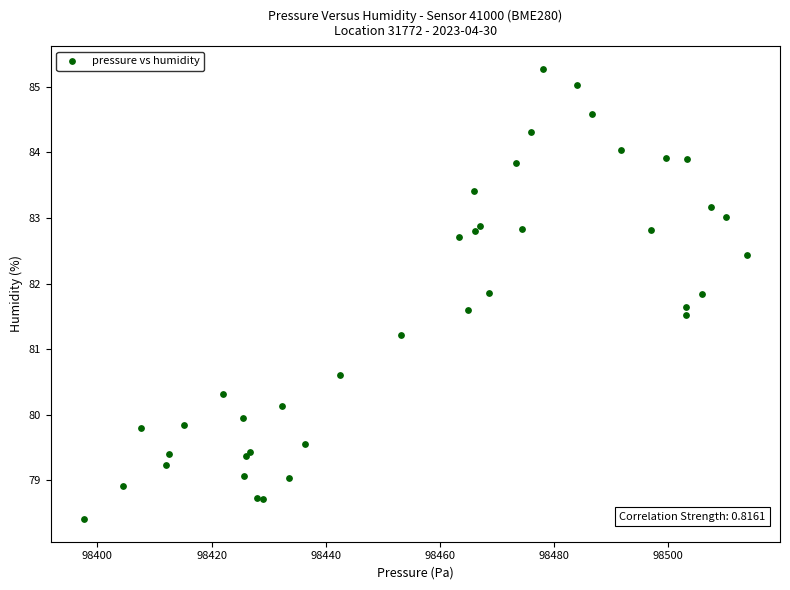

What Y value in the scatter plot is closest to 81?

81.2